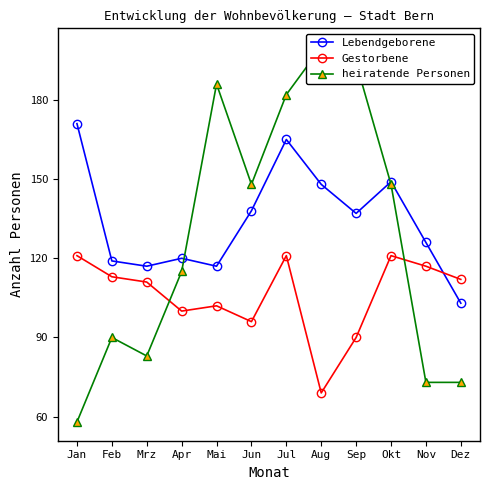

After their last crossing, which series has the higher values: Gestorbene or heiratende Personen?

Gestorbene